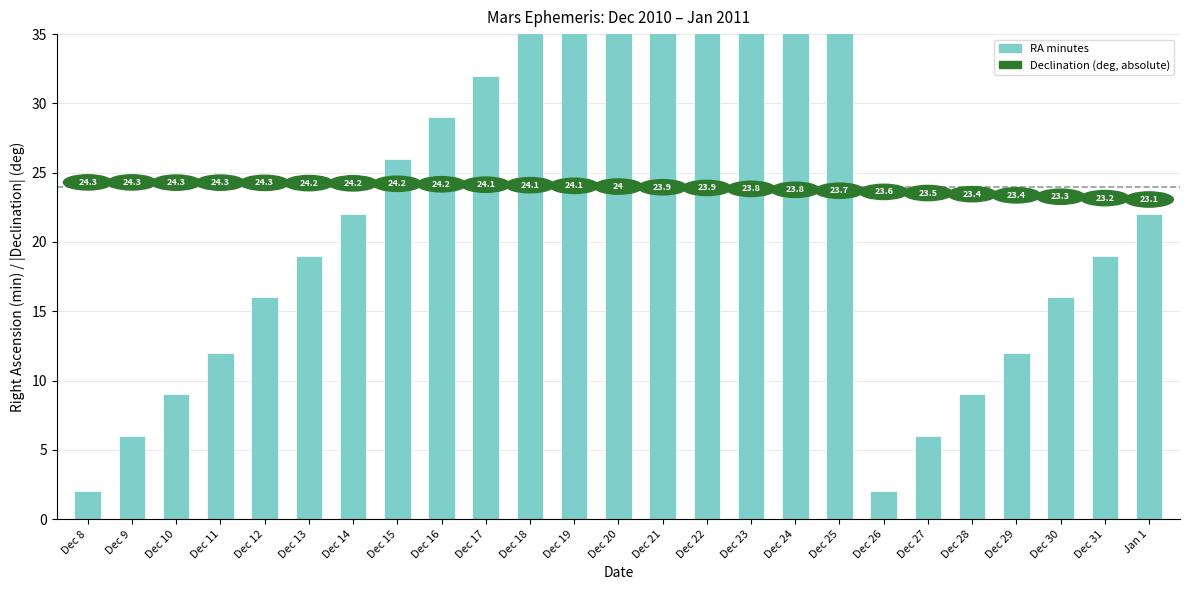

Count the number of categories in the chart.

25